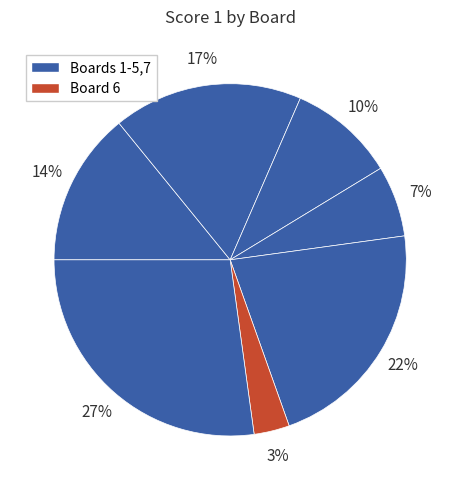

Which category has the smallest portion of the pie?

6